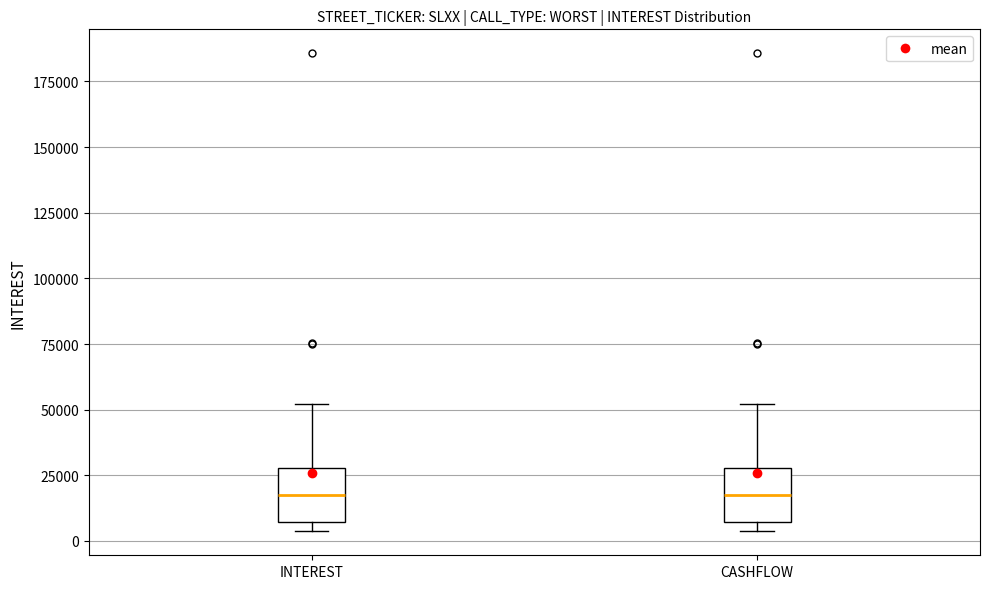

Reading left to right, read every box against the y-axis: the position of its median line, the range the box covers, and the ends of its whiskers. The values are not printed on the chart, so give them approximately, as read against the axis.

INTEREST: median 20000, box 5000 to 30000, whiskers 5000 (just below the box's lower edge) to 50000
CASHFLOW: median 20000, box 5000 to 30000, whiskers 5000 (just below the box's lower edge) to 50000